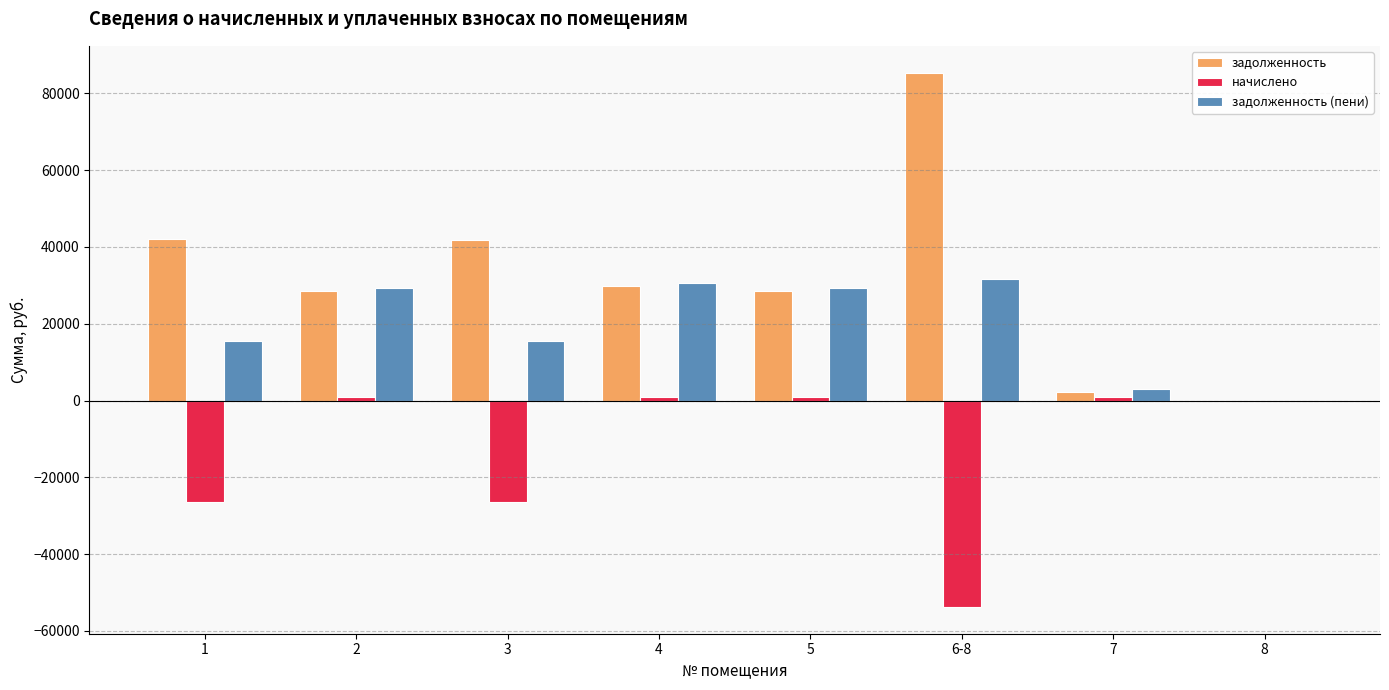

Is the value of задолженность (пени) at 2 greater than the value of начислено at 7?

Yes